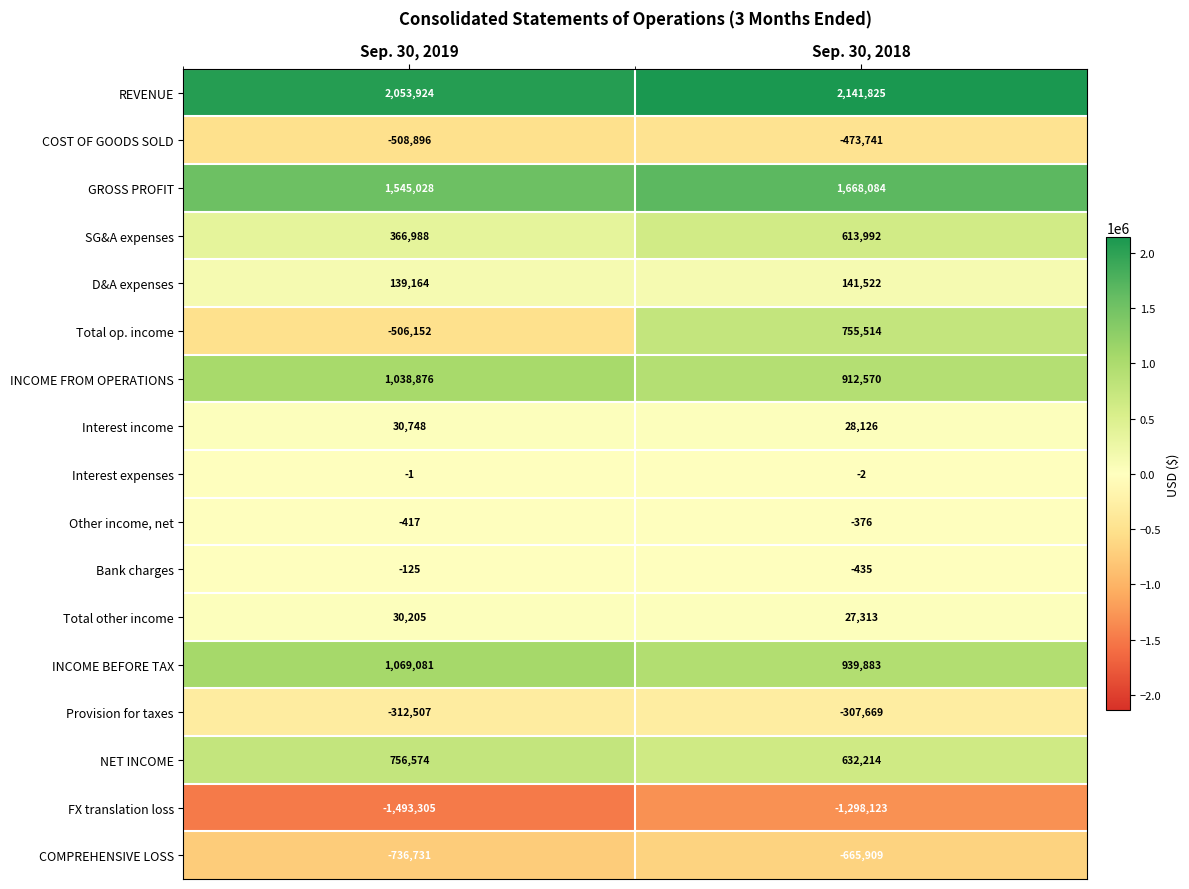

What is the difference between the Total op. income values at Sep. 30, 2018 and Sep. 30, 2019?

1261666